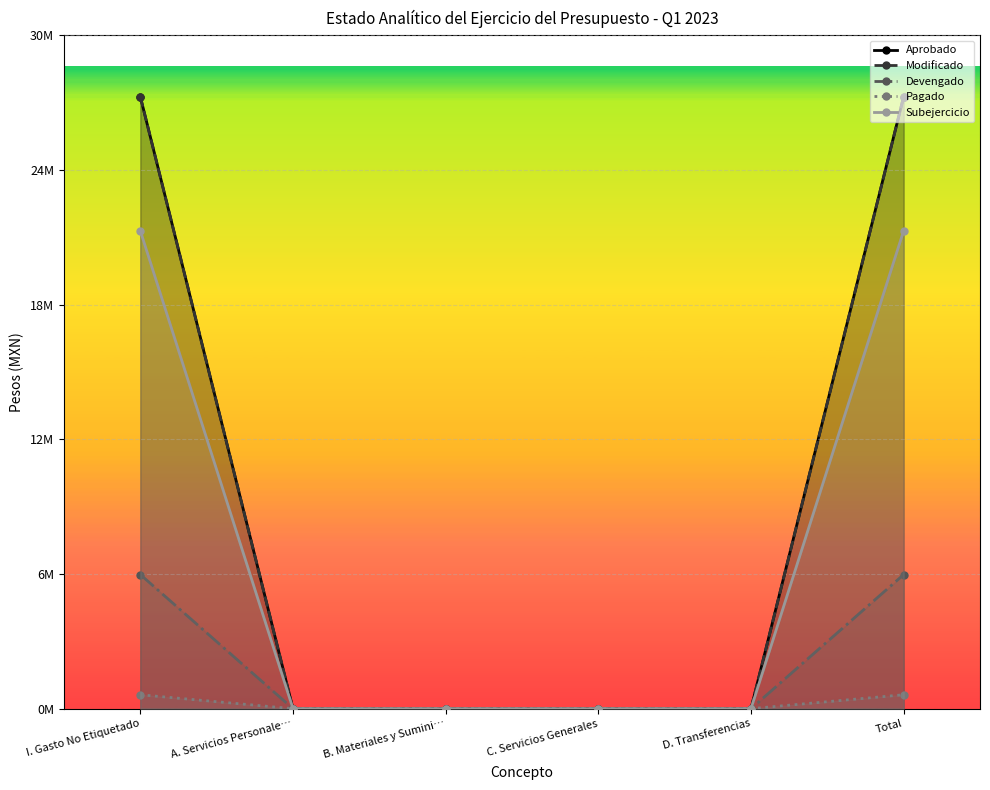

True or false: Devengado and Pagado intersect in this chart.

False